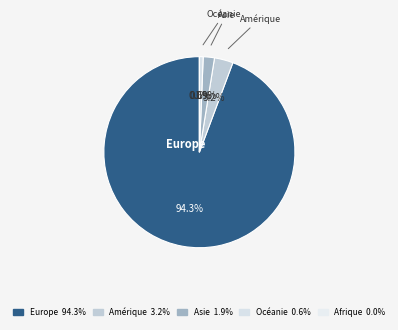

Does Europe account for over 50% of the chart?

Yes